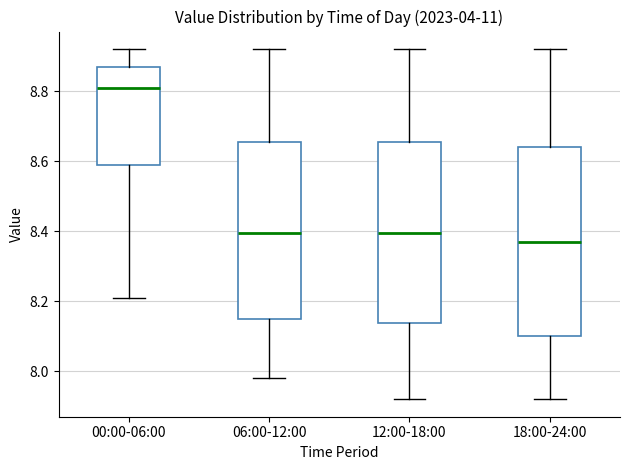

Comparing the boxes themselves (not the whiskers), which one is the tallest?

18:00-24:00